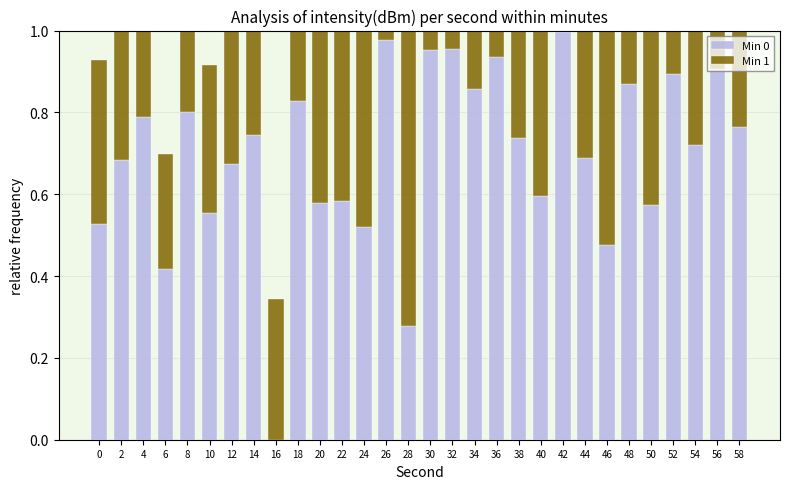

What is the total value across all series at 58?

1.1